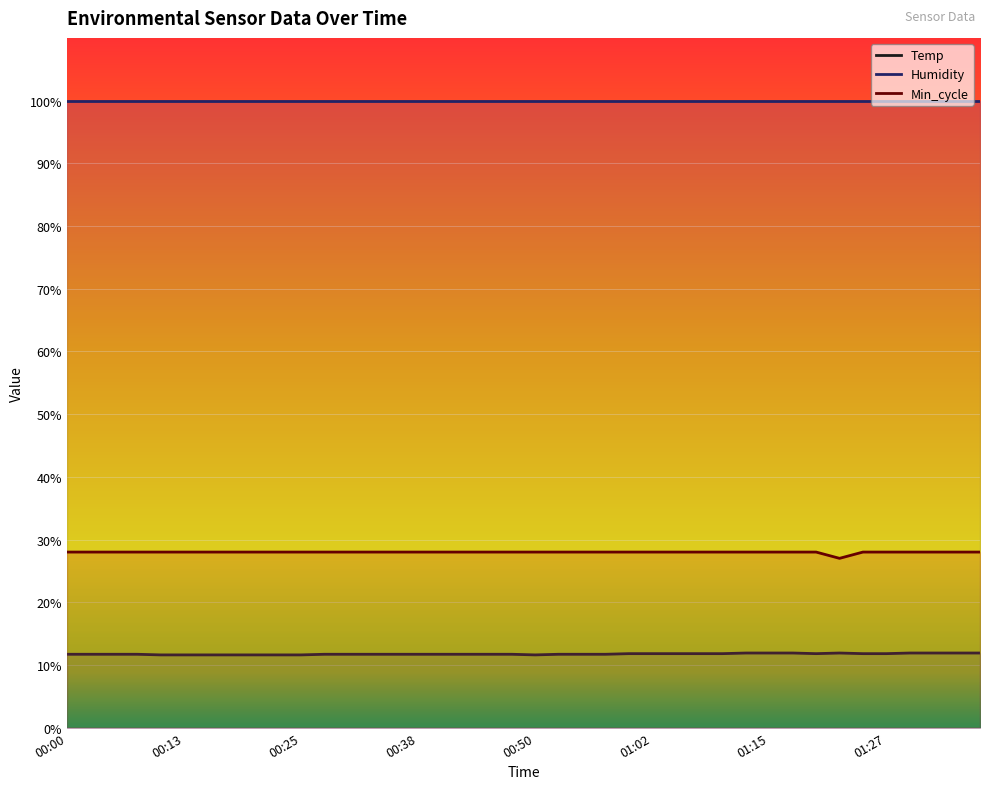

What is the average value of the Min_cycle series?

28.0